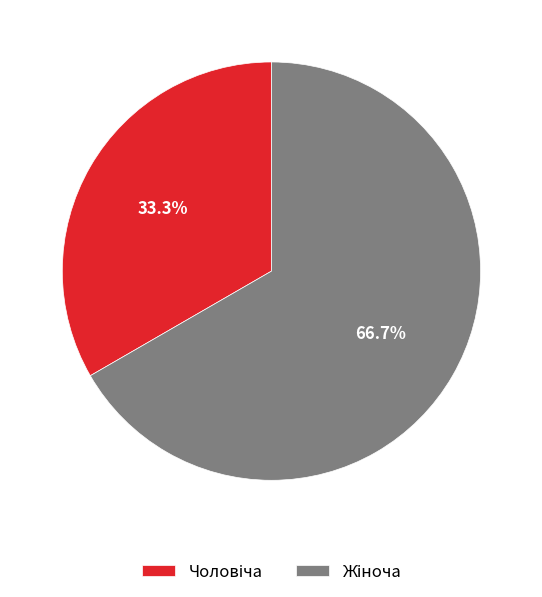

Is there any slice that represents more than half of the pie?

Yes